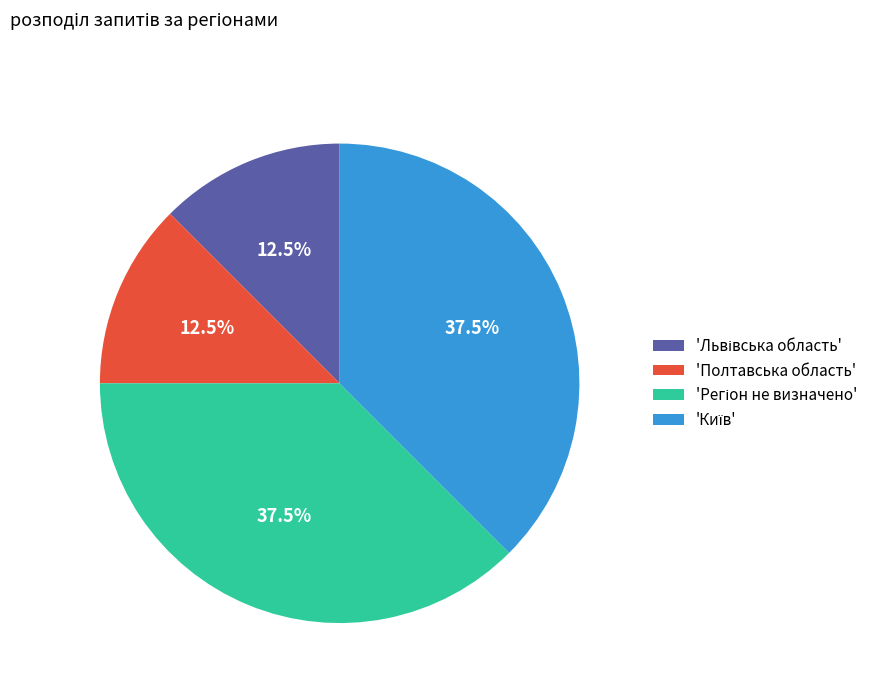

Does any single category account for the majority?

No